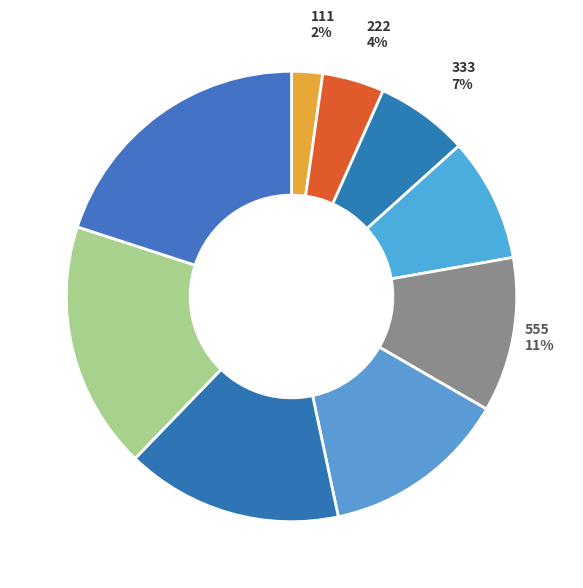

Which category has the biggest portion of the pie?

999